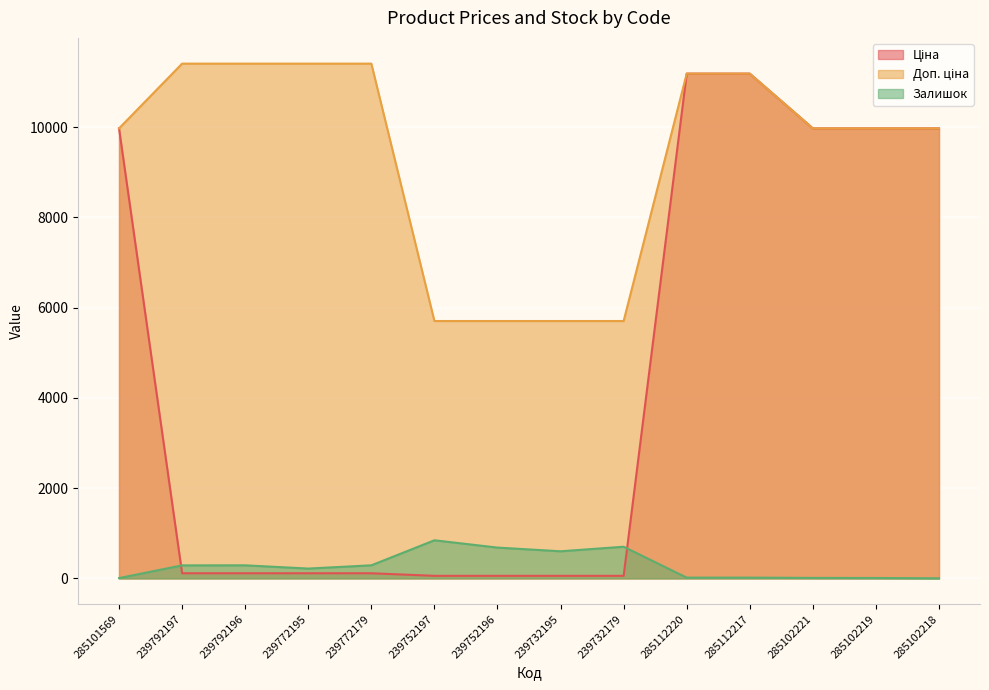

What are all the series names shown in the legend?

Ціна, Доп. ціна, Залишок